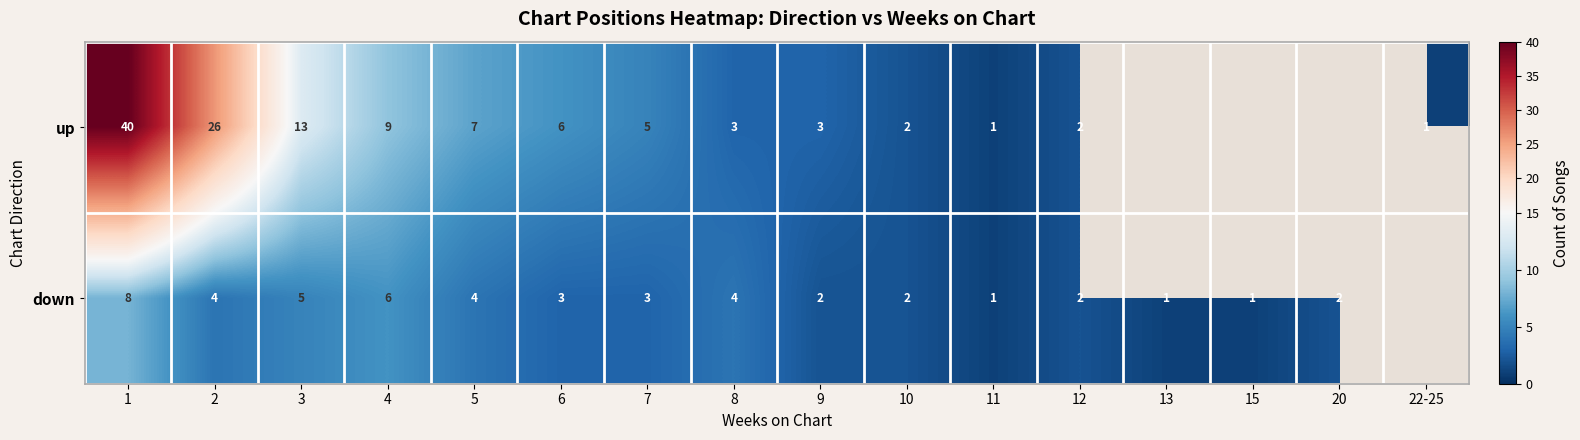

The up series shows 18.0 at 2. True or false?

False